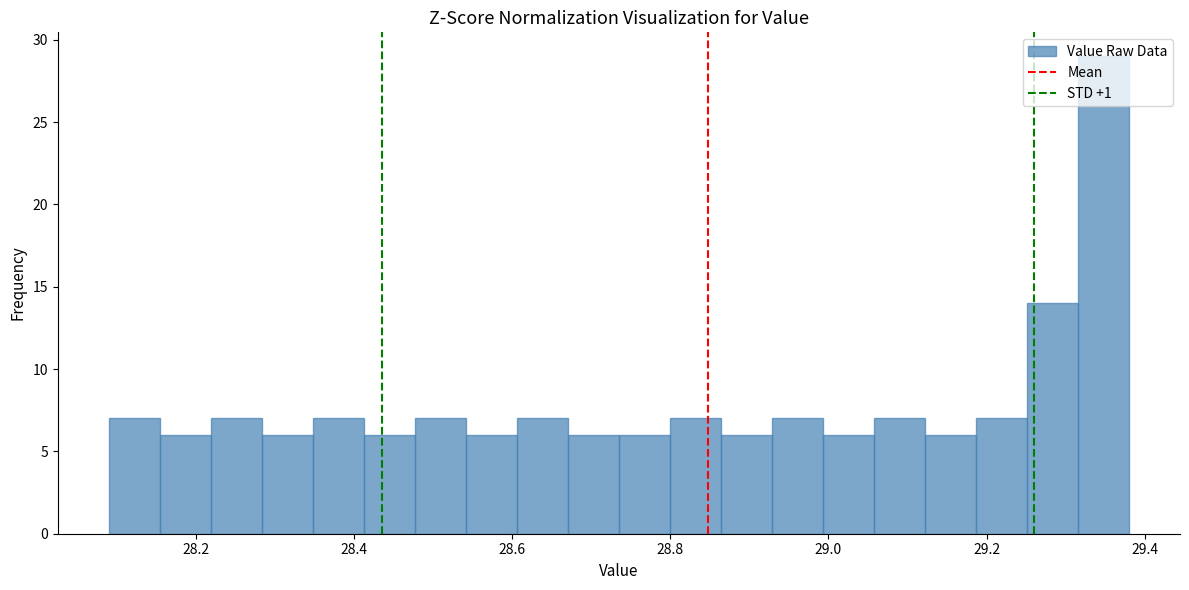

Read against the x-axis, roughly where is the centre of the tallest bar?

29.34